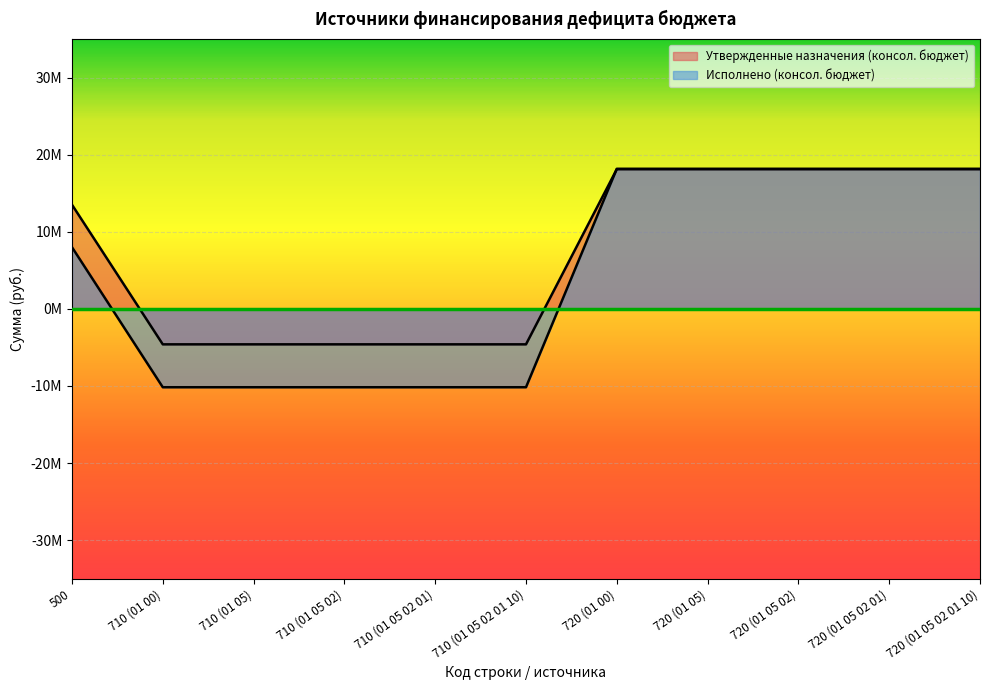

Which has a higher value, 720 (01 05 02) or 710 (01 05 02)?

720 (01 05 02)